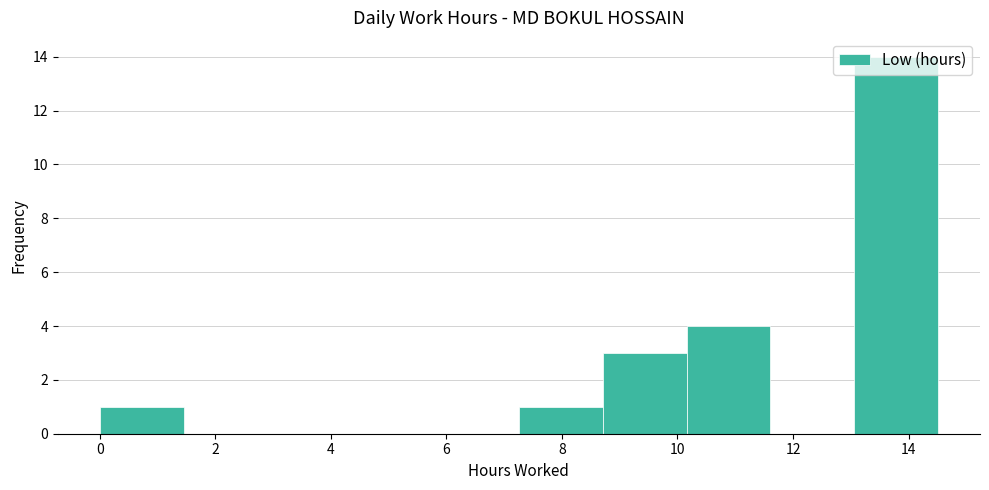

How tall is the bar that spans 13.0 to 14.6 on the x-axis? Neither the bar edges nor the heights are printed on the chart, so give them approximately, as read against the axes.

14